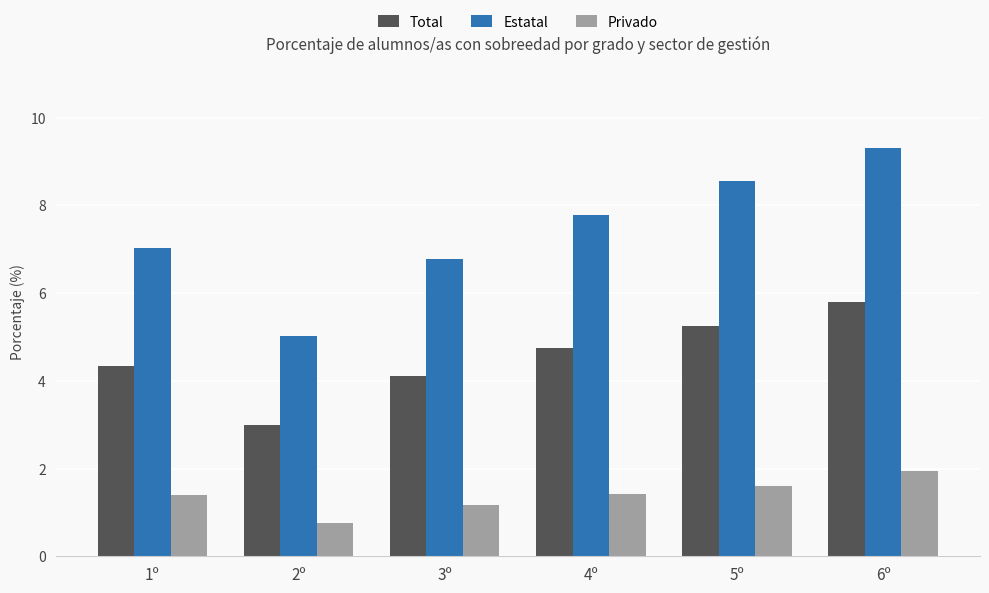

List the labels in order of Total value, largest first.

6º, 5º, 4º, 1º, 3º, 2º